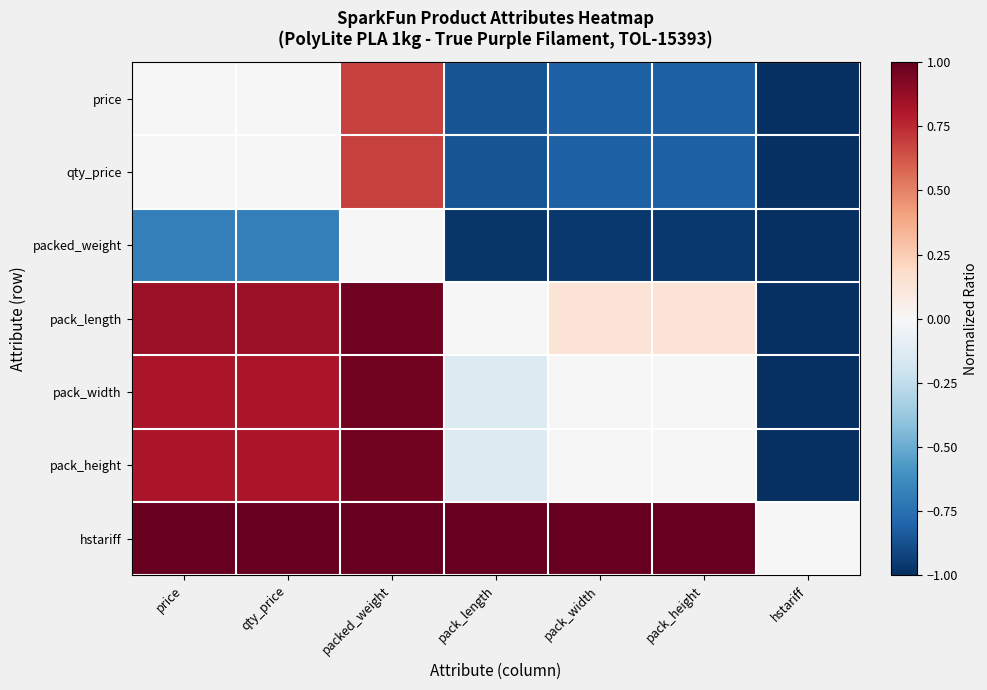

What is the minimum value shown in the chart?

-1.0